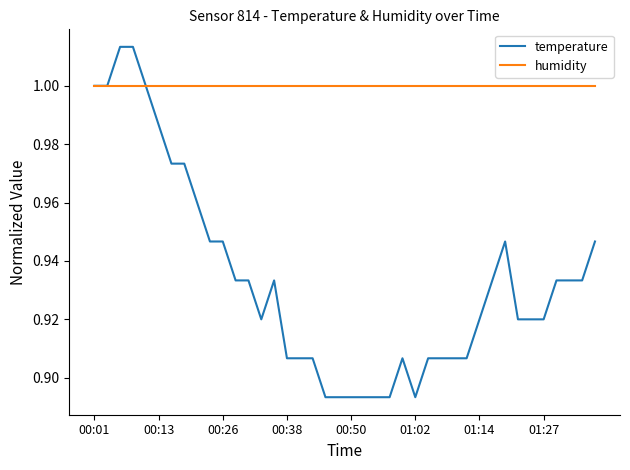

Which series has the widest spread of values?

temperature